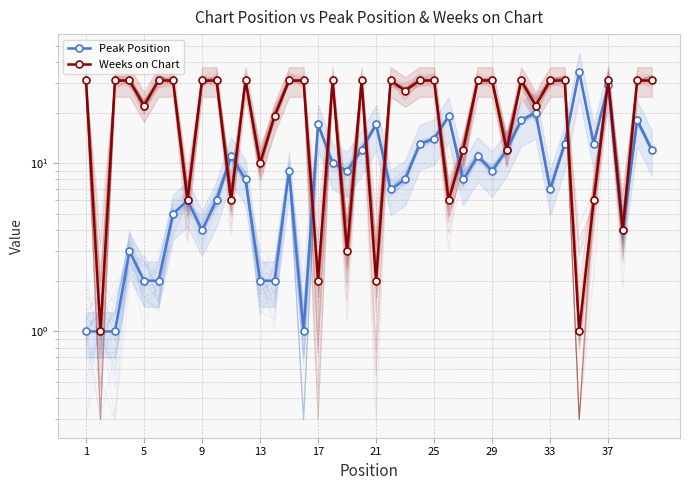

True or false: Peak Position and Weeks on Chart cross at least once.

True